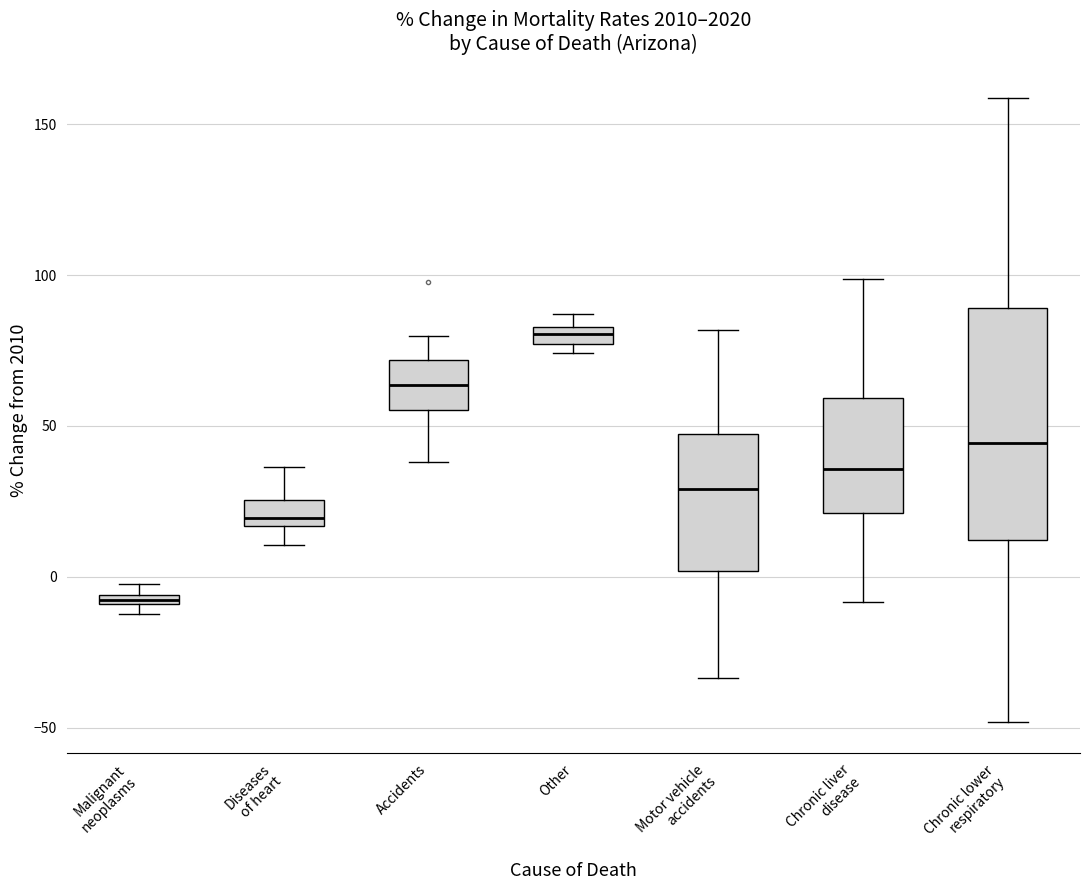

Where does the upper whisker of the box for Chronic liver disease end on the y-axis? The values are not printed on the chart, so give them approximately, as read against the axis.

100